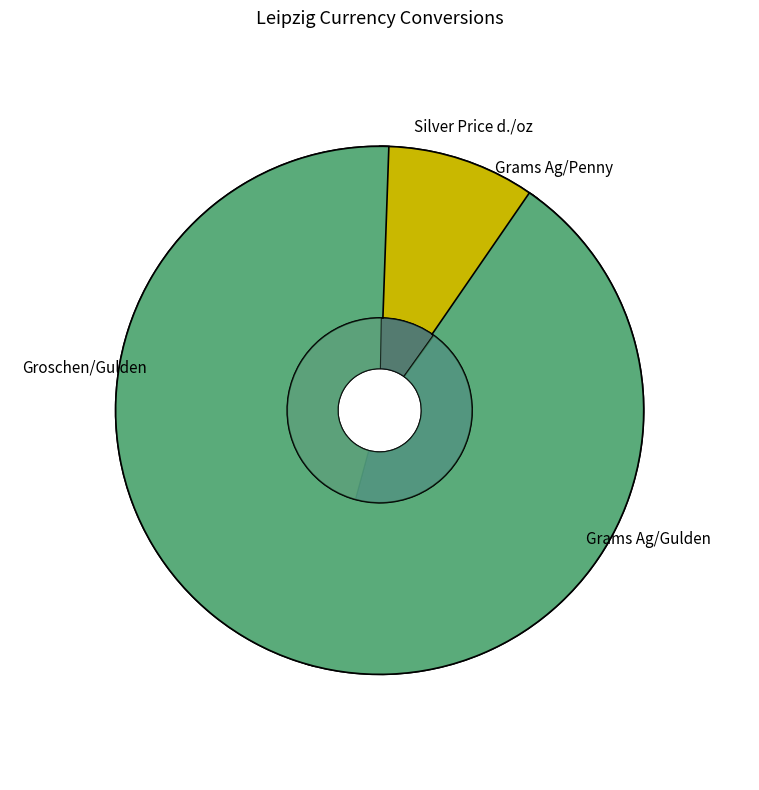

Count the number of slices in the pie.

4